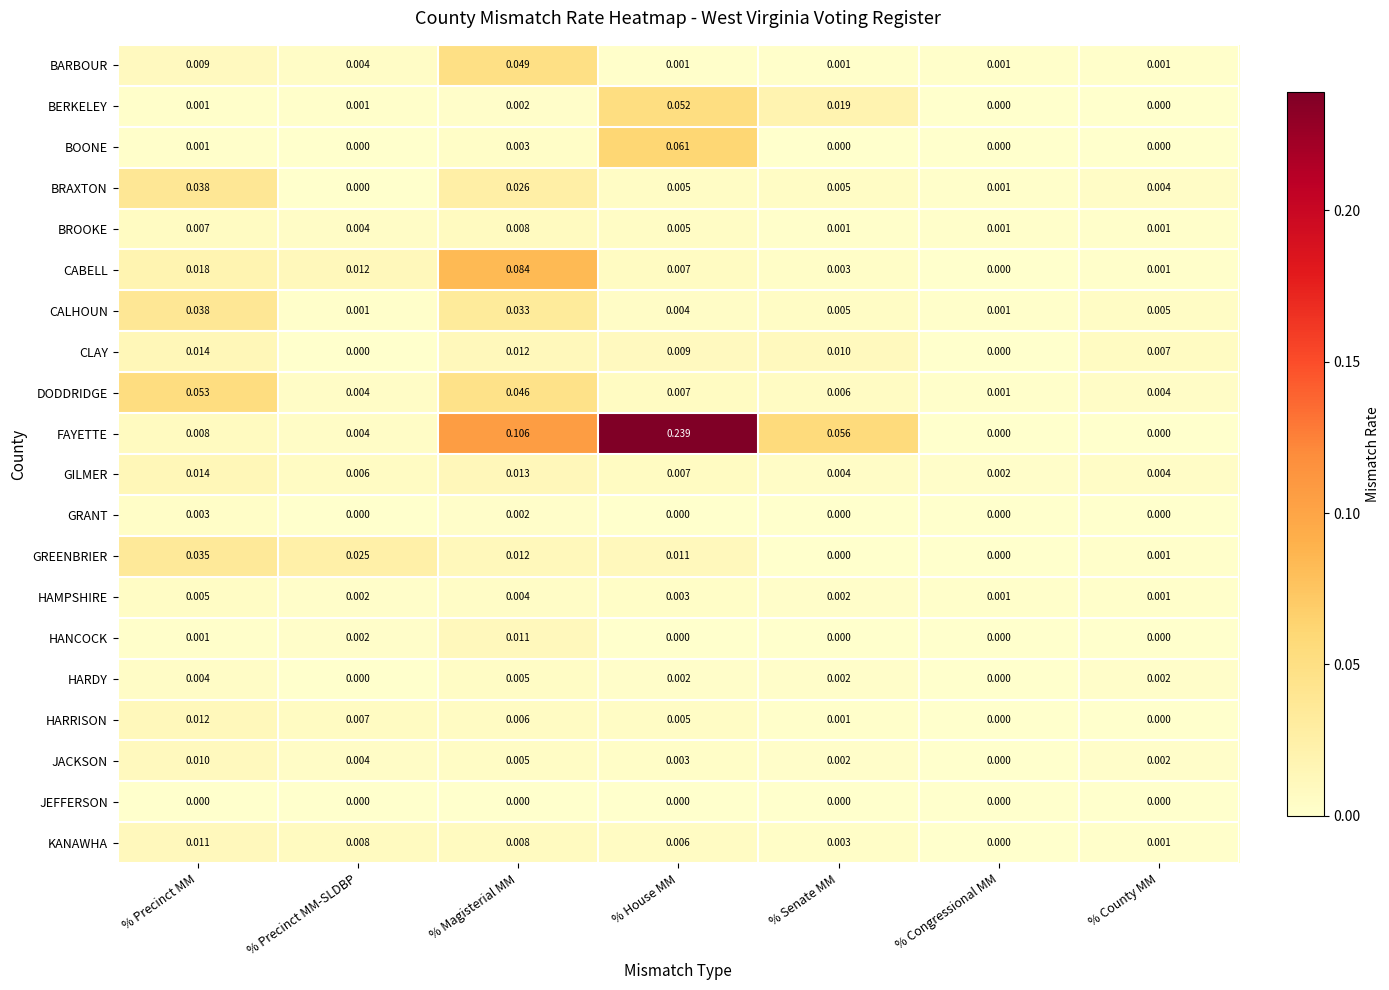

Rank the categories by CABELL value from highest to lowest.

% Magisterial MM, % Precinct MM, % Precinct MM-SLDBP, % House MM, % Senate MM, % County MM, % Congressional MM